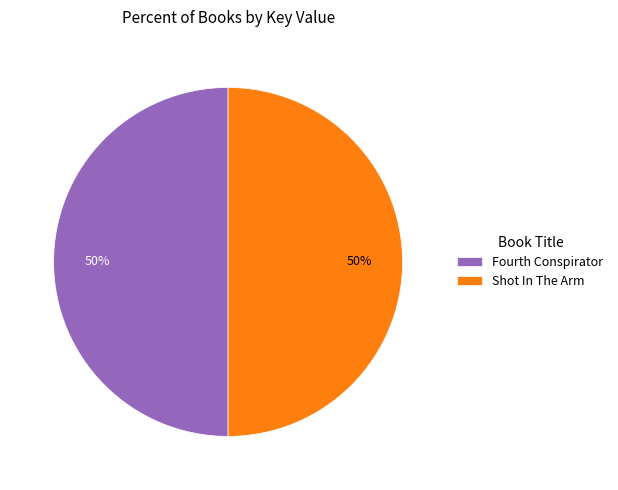

What is the ratio of the value at Fourth Conspirator to the value at Shot In The Arm?

1.0